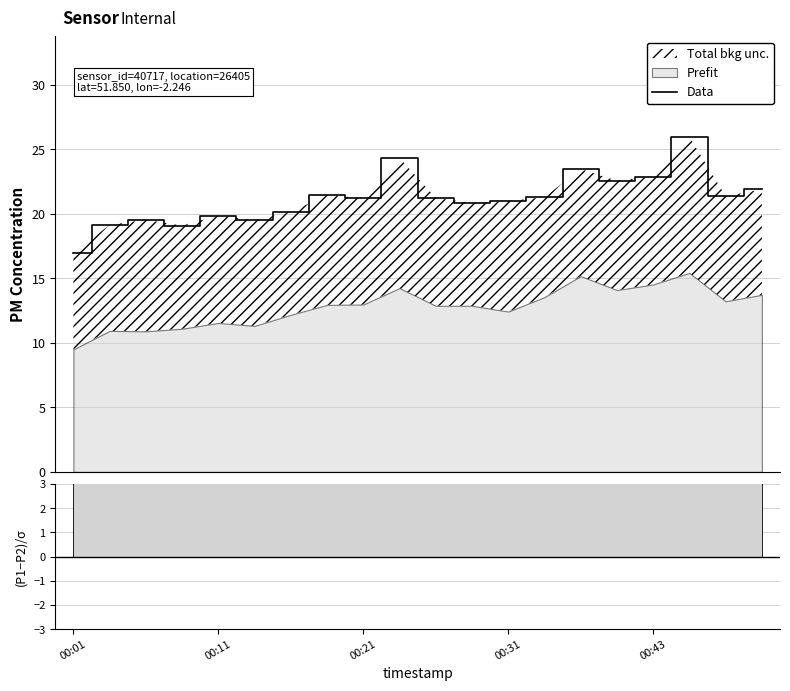

Does the chart display data point markers on the line(s)?

No